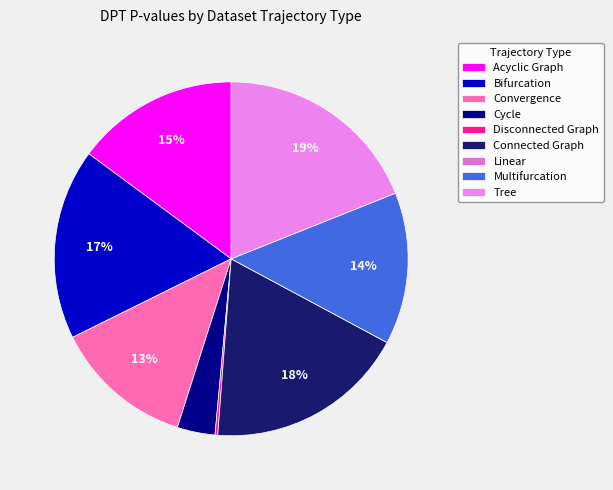

Which category has the smallest portion of the pie?

Linear